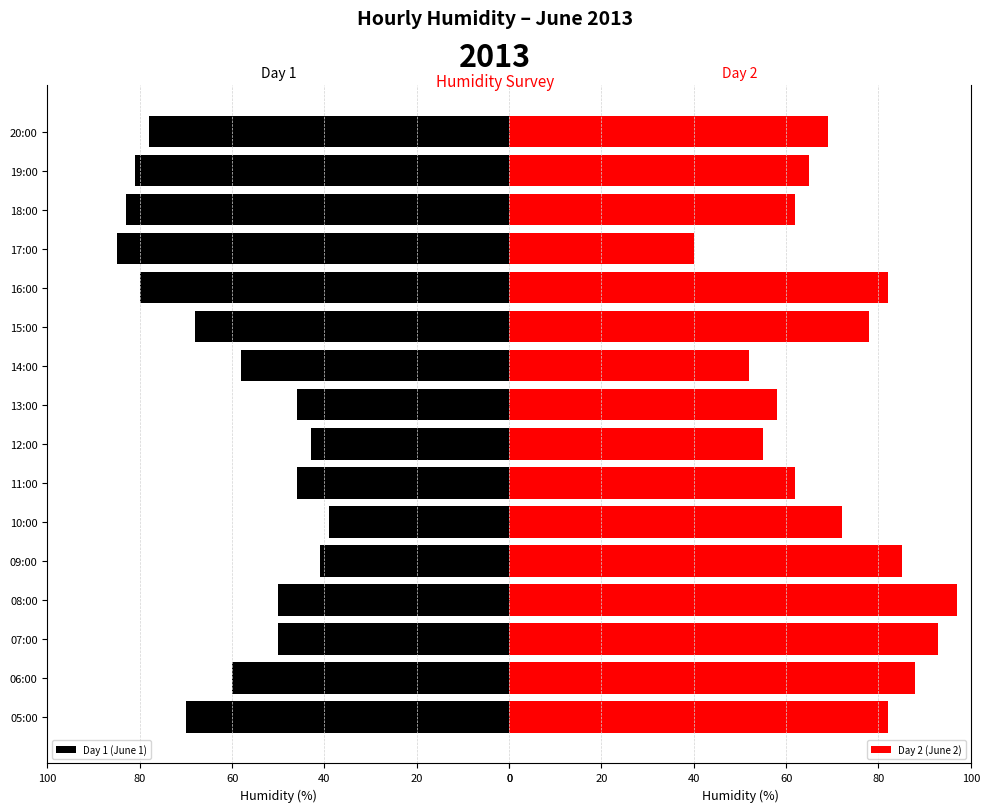

What is the highest value of the Day 2 (June 2) series?

97